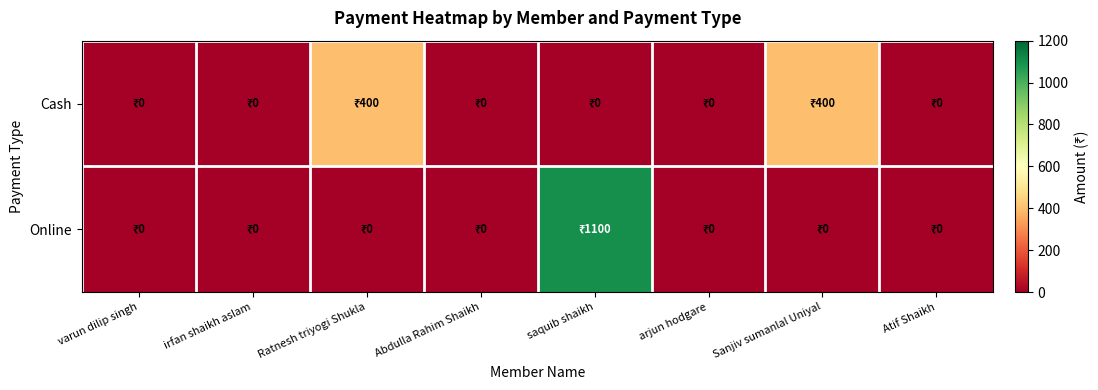

How many series are shown in this chart?

2